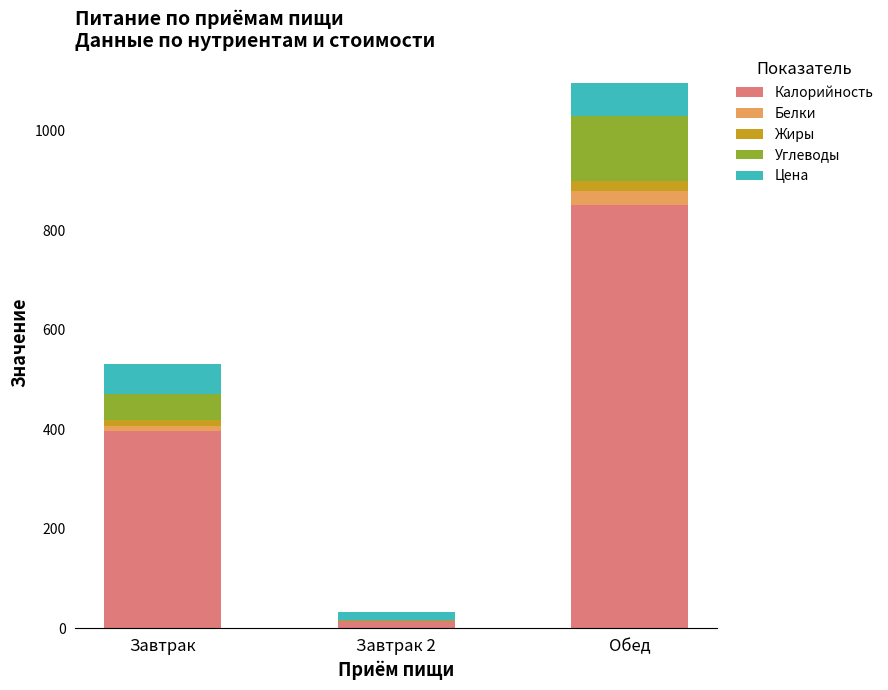

The Калорийность series shows 1370.2 at Обед. True or false?

False